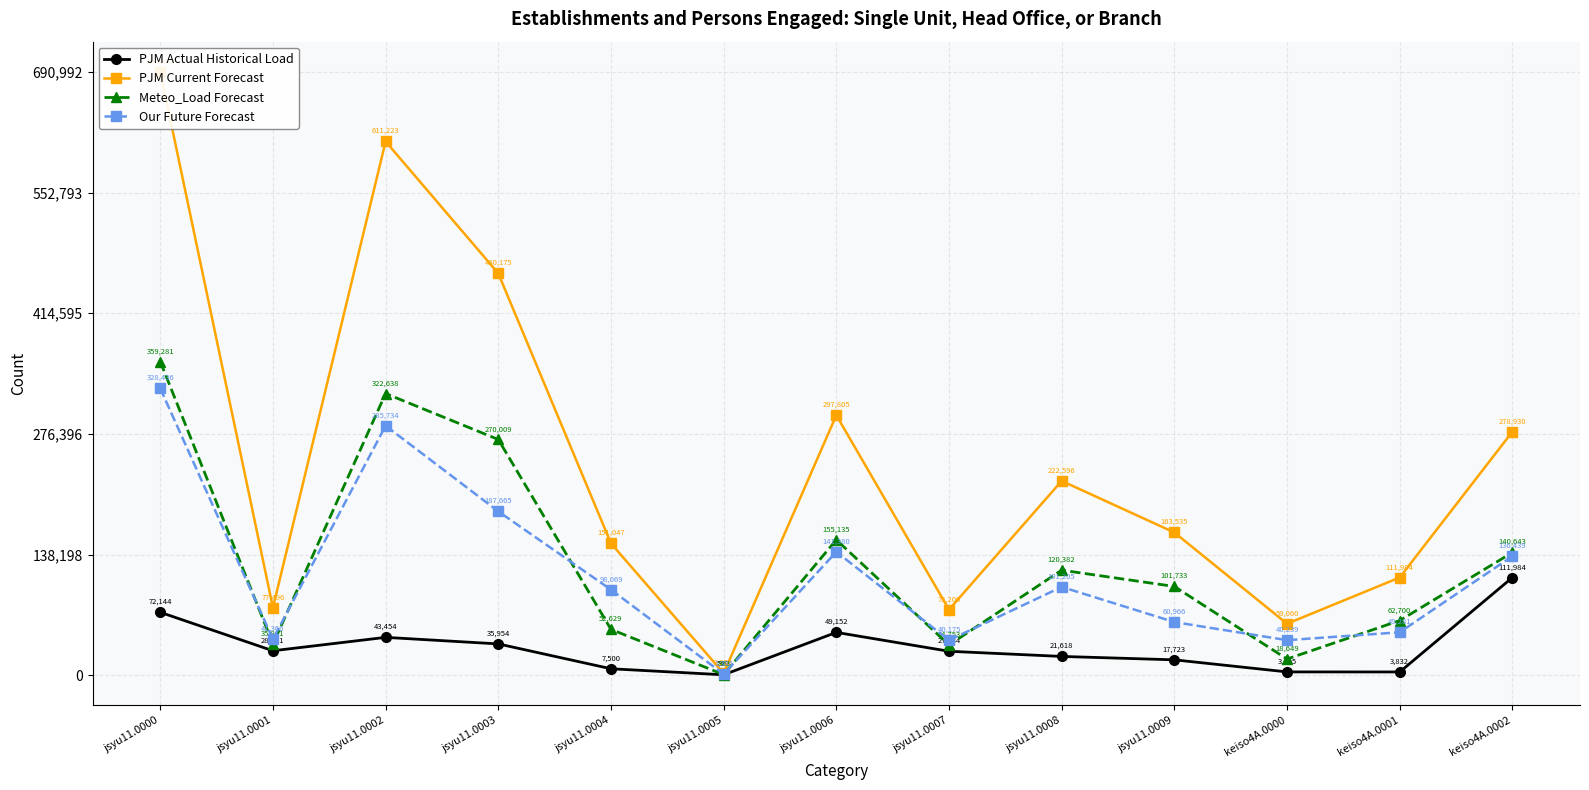

Reading left to right, list all the values displayed in this chart.

PJM Actual Historical Load: 10440.6	4065.3	6288.6	5203.2	1085.4	86.7	7113.3	3984.7	3128.5	2564.9	563.7	554.6	16206.3
PJM Current Forecast: 100000.0	11215.2	88455.9	66596.4	21859.4	328.9	43098.2	10884.2	32214.0	23666.7	8547.3	16206.3	40366.6
Meteo_Load Forecast: 51995.0	5186.9	46692.0	39075.6	7616.4	116.1	22451.1	5029.4	17421.6	14722.7	2698.9	9074.1	20353.8
Our Future Forecast: 47531.1	5986.5	41351.3	27158.8	14192.5	193.3	20460.4	5814.1	14646.3	8823.0	5823.4	7131.9	19745.4